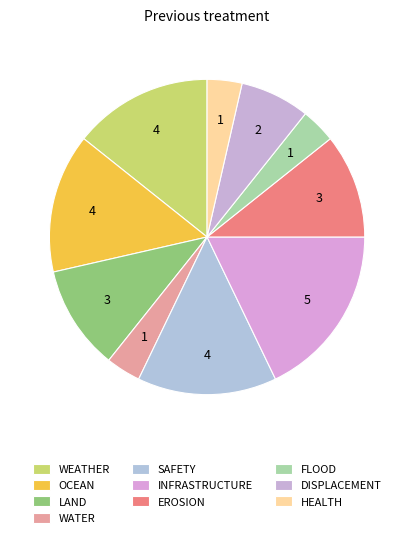

Is the sum of HEALTH and OCEAN greater than half?

No